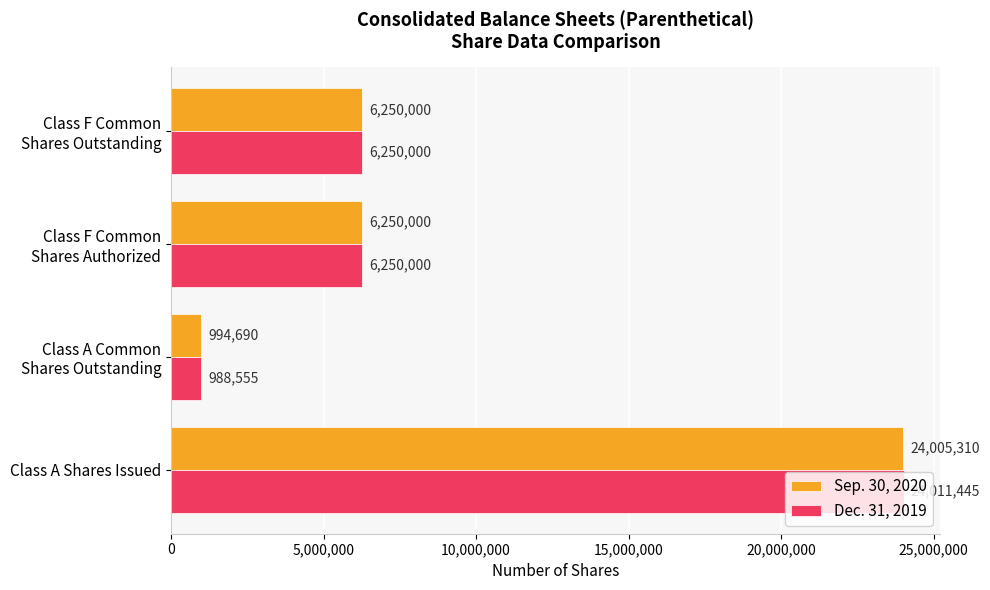

At how many categories does at least one series exceed 16901033?

1